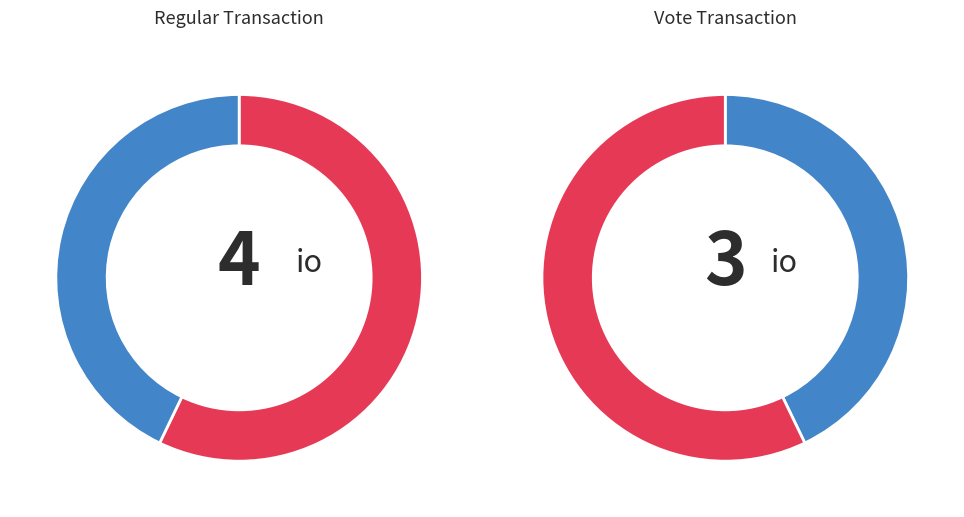

What percentage is the io_index slice, to the nearest percent?

57%